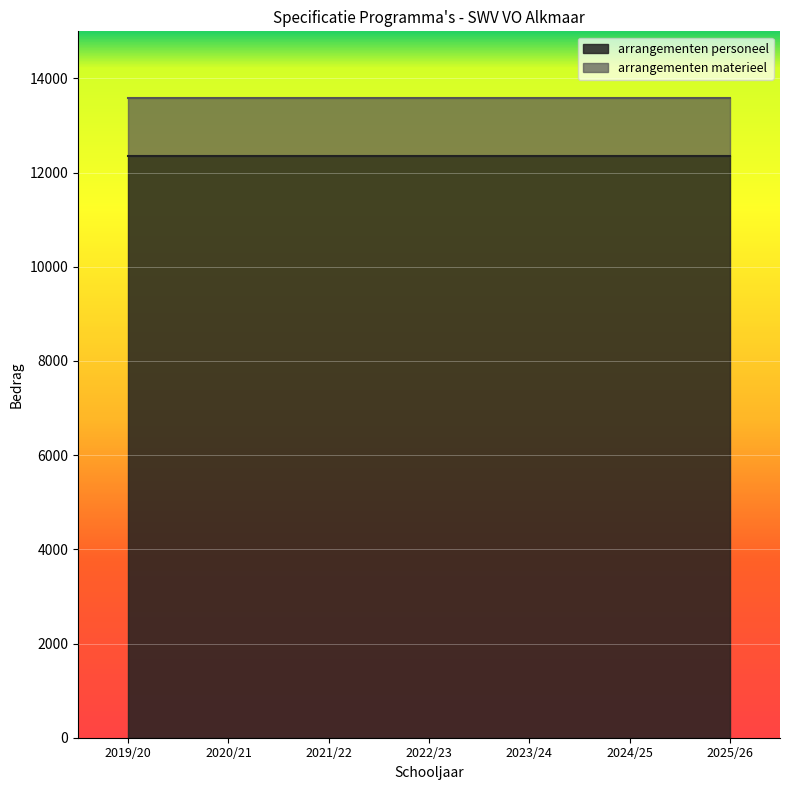

How many lines are shown in the chart?

2